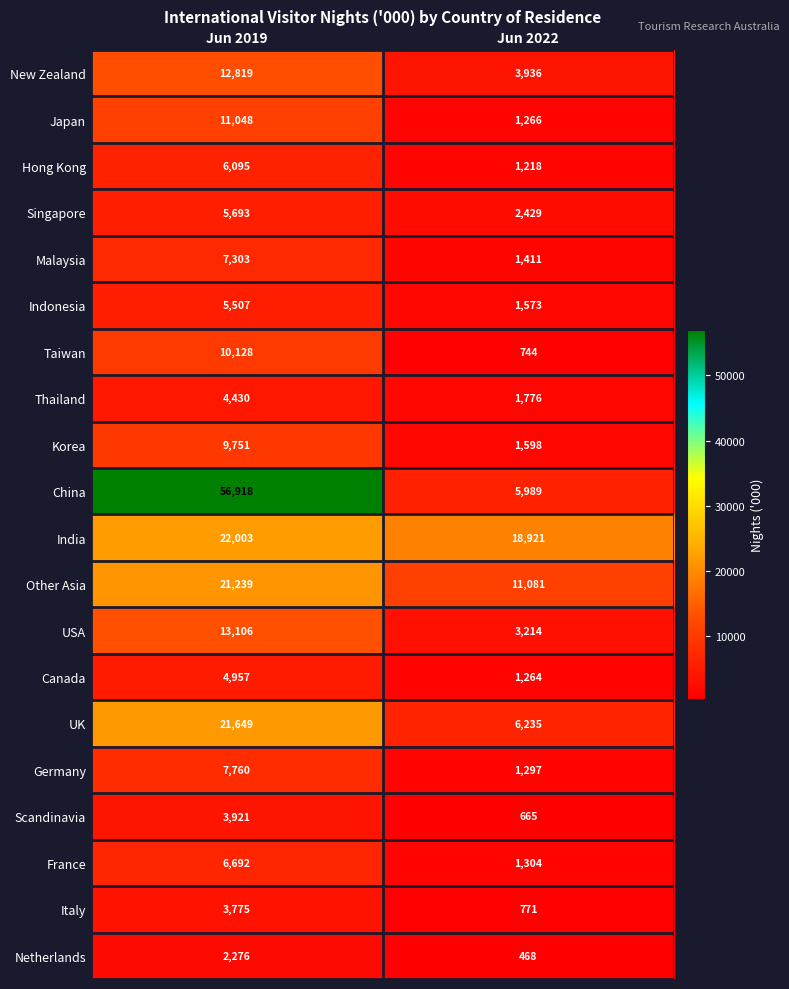

What value does the Italy series have at Jun 2019, to the nearest 50?

3800